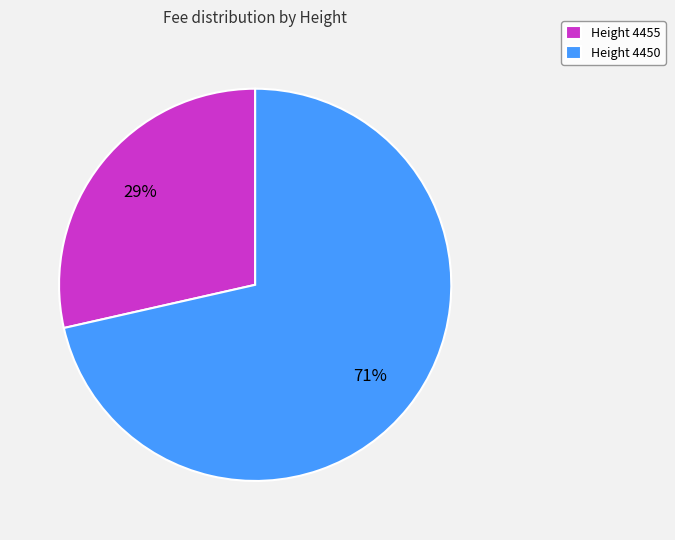

Combined, do Height 4455 and Height 4450 account for over 50%?

Yes